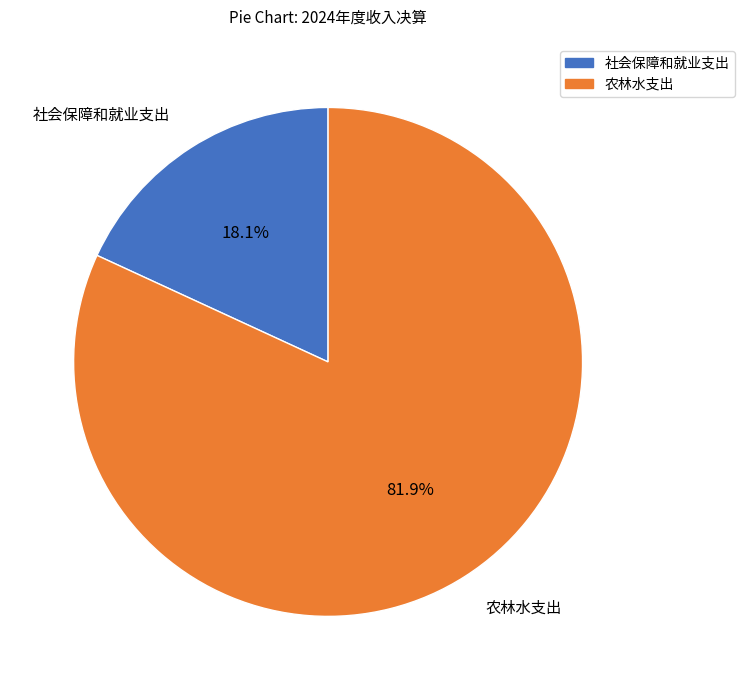

Combined, do 社会保障和就业支出 and 农林水支出 account for over 50%?

Yes